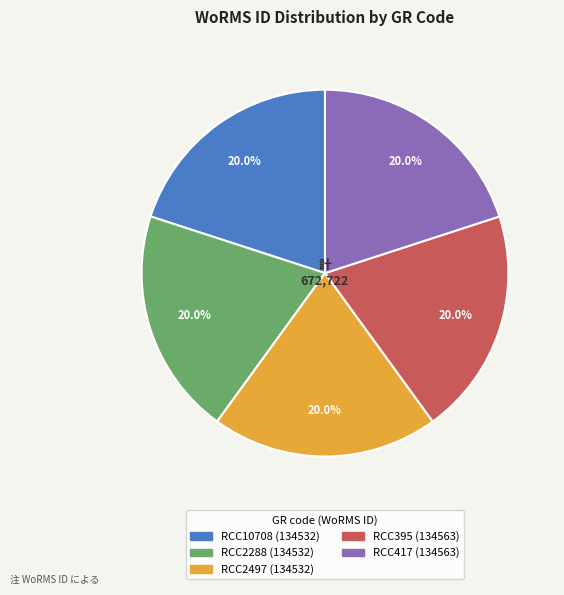

Is RCC2497 the majority of the pie?

No